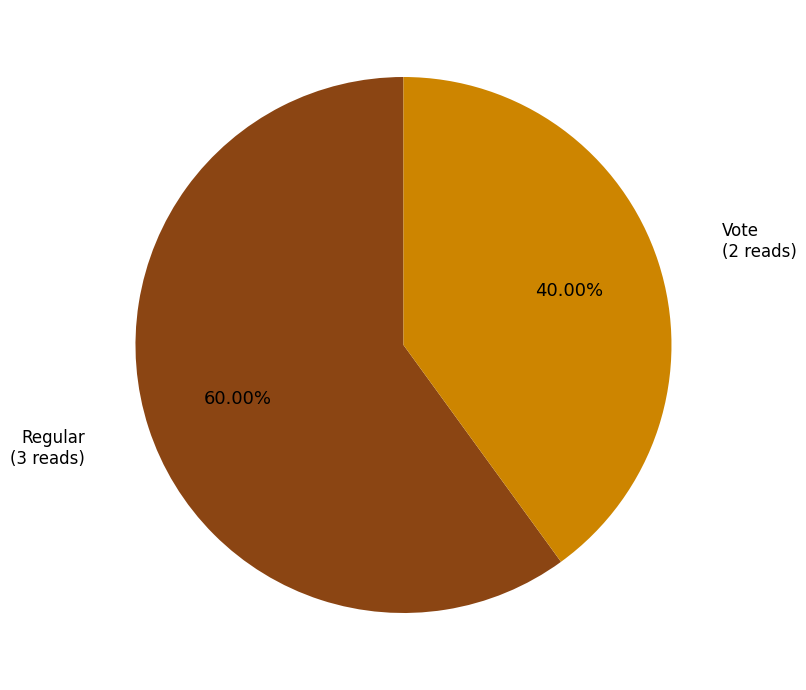

Is there any slice that represents more than half of the pie?

Yes